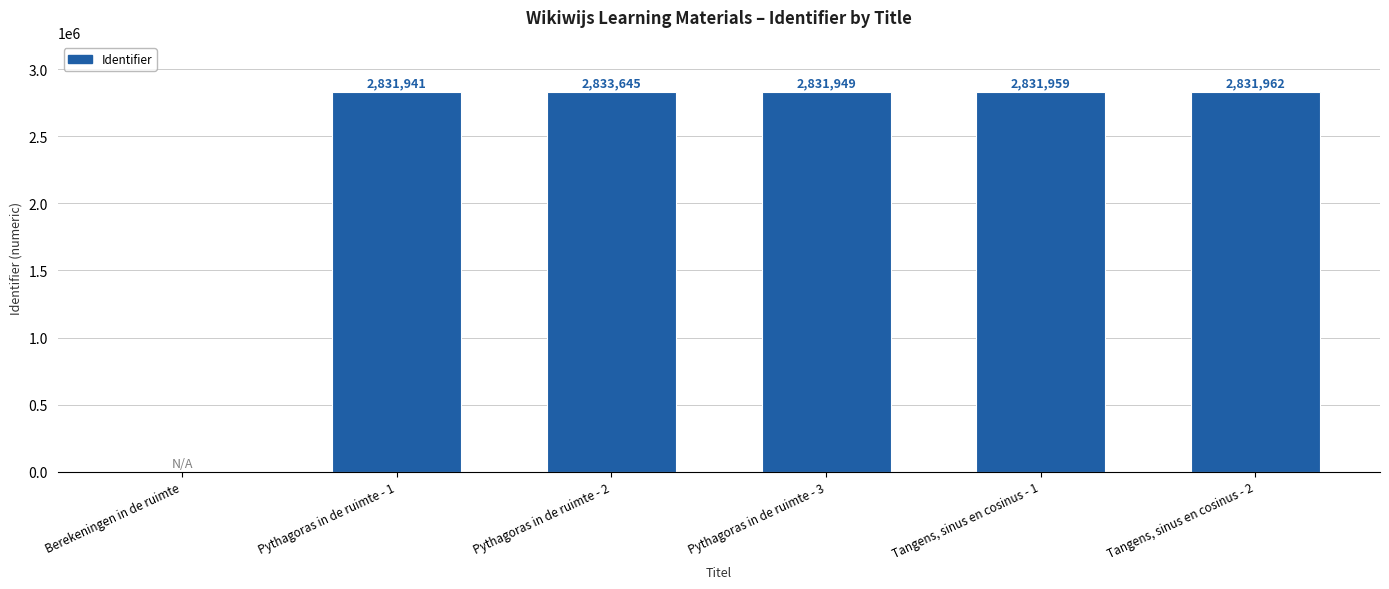

At which label does the data first exceed 2831959?

Pythagoras in de ruimte - 2